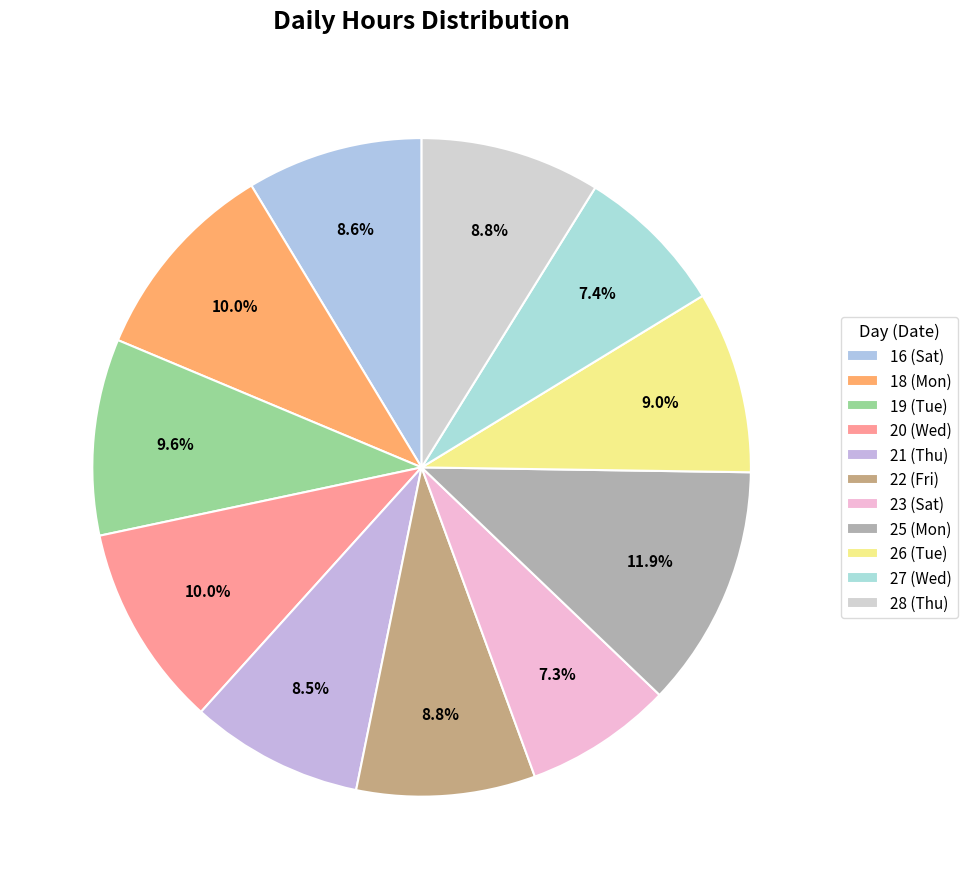

What percentage is the 22 (Fri) slice, to the nearest percent?

9%